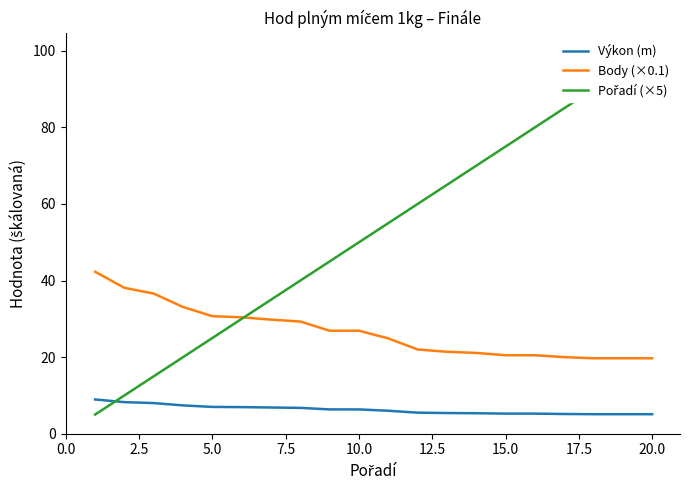

How many lines are shown in the chart?

3